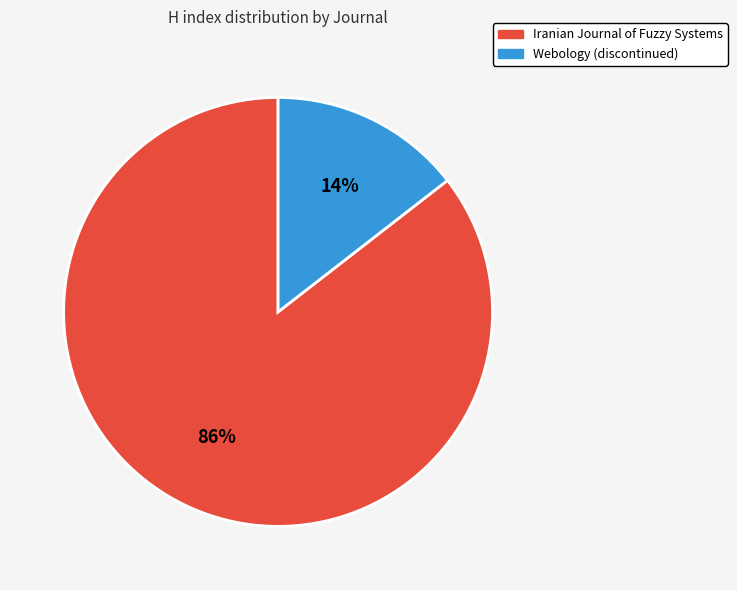

True or false: Iranian Journal of Fuzzy Systems accounts for 77% of the total.

False